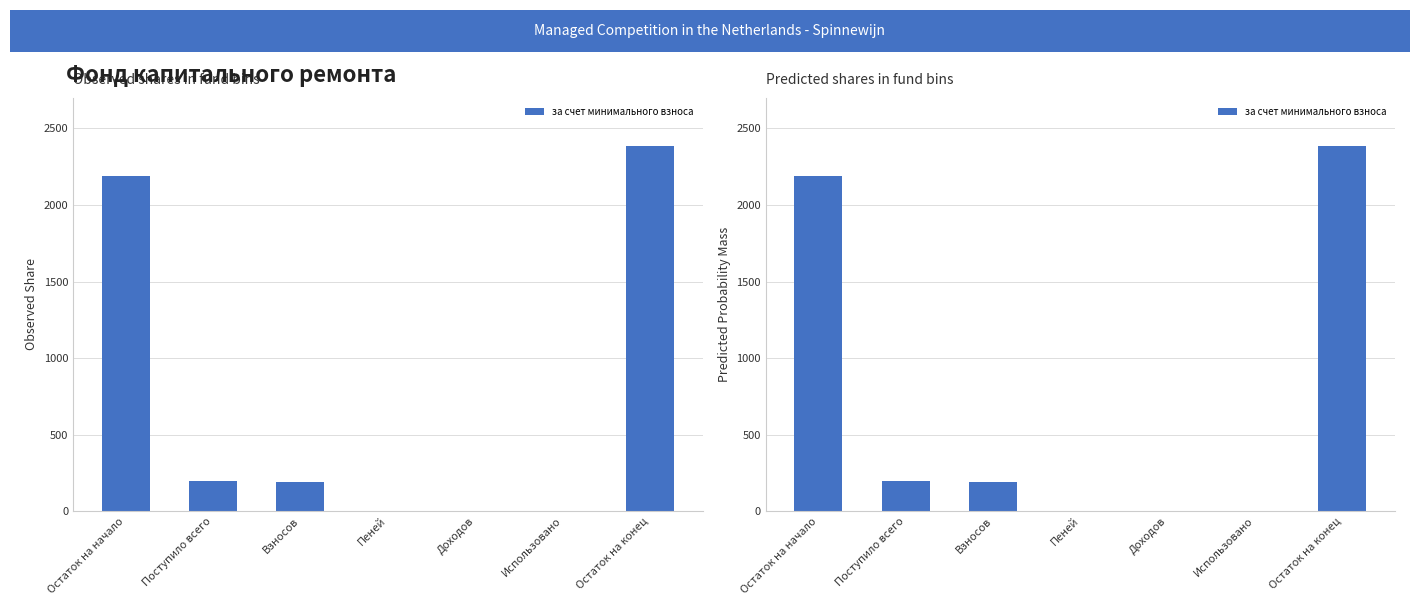

How many data points are less than 192?

3